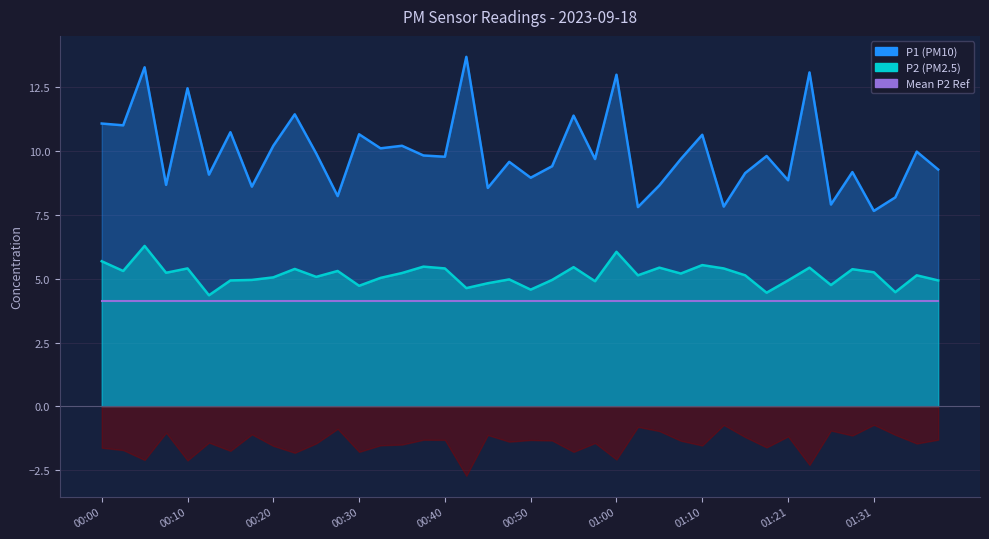

What is the sum of the P1 values at 00:48 and 00:05?

22.8